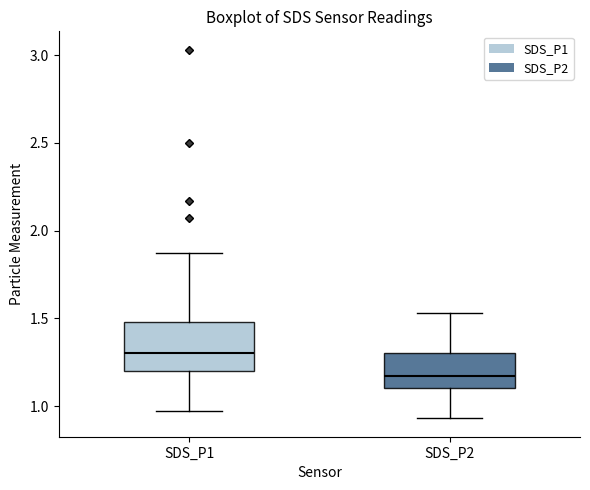

Reading left to right, read every box against the y-axis: the position of its median line, the range the box covers, and the ends of its whiskers. The values are not printed on the chart, so give them approximately, as read against the axis.

SDS_P1: median 1.30, box 1.20 to 1.50, whiskers 0.95 to 1.85
SDS_P2: median 1.15, box 1.10 to 1.30, whiskers 0.95 to 1.55